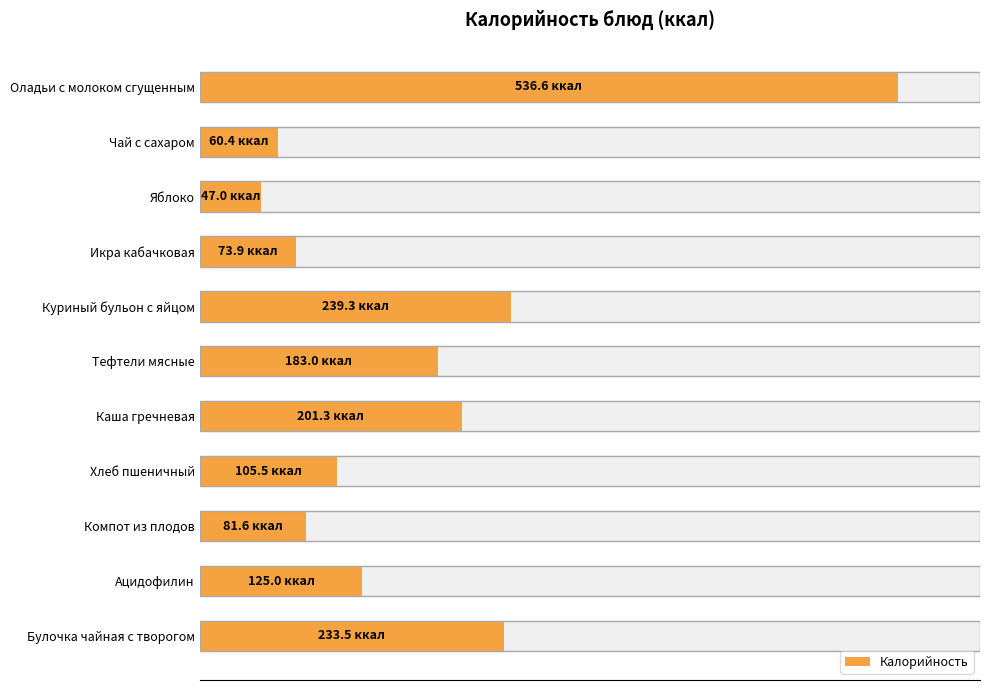

Between Куриный бульон с яйцом and Чай с сахаром, which is larger?

Куриный бульон с яйцом